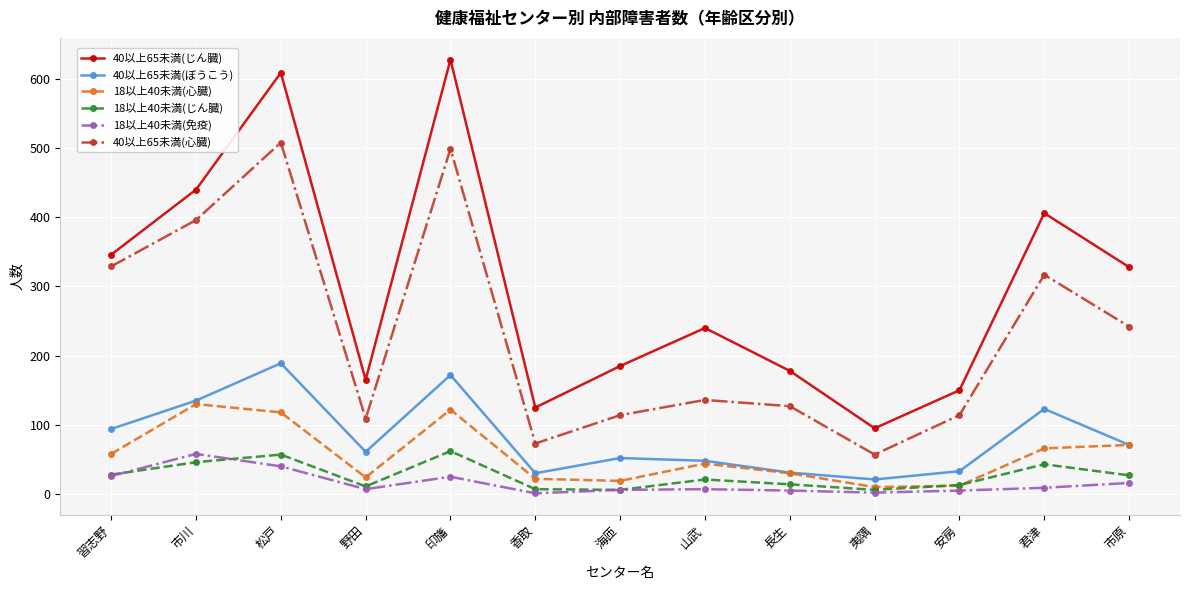

At how many categories does at least one series exceed 433?

3